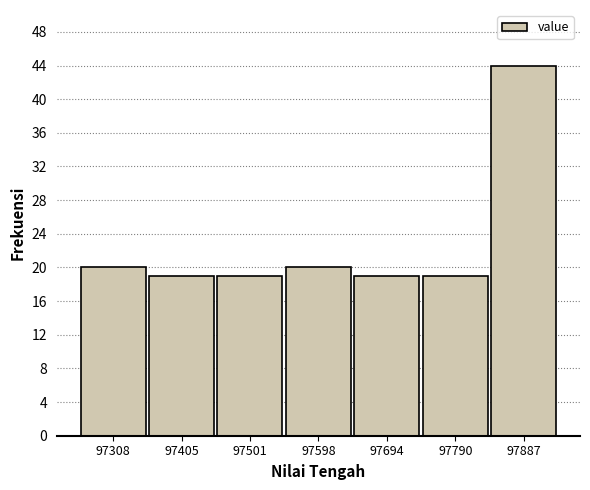

What is the height of the bar covering 97260 to 97360 on the x-axis? Neither the bar edges nor the heights are printed on the chart, so give them approximately, as read against the axes.

20